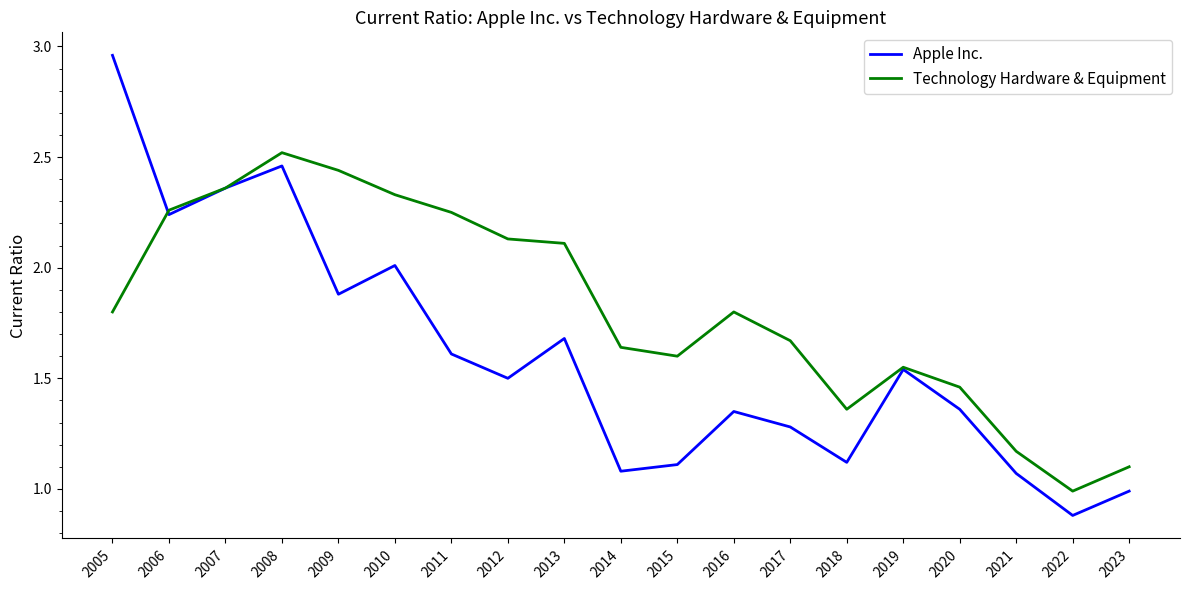

Which series ends up on top after the final intersection of Apple Inc. and Technology Hardware & Equipment?

Technology Hardware & Equipment